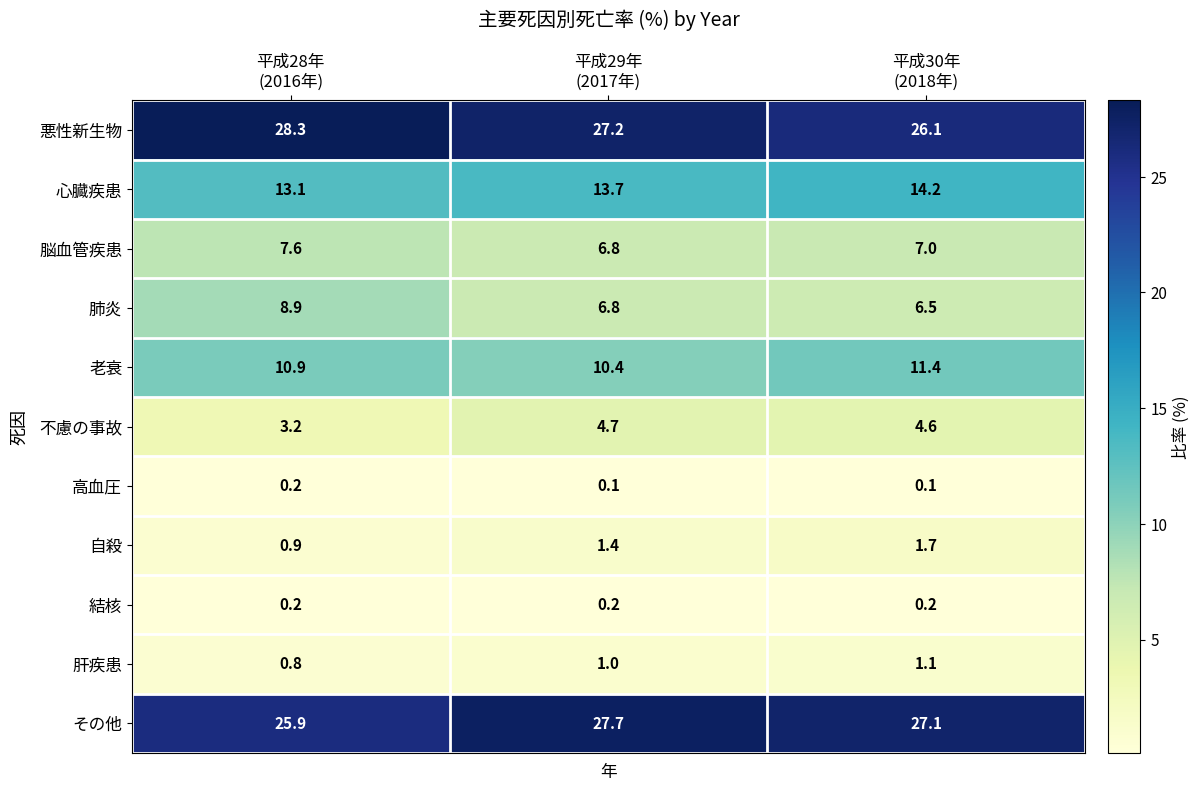

Which series has the largest total across all categories?

悪性新生物